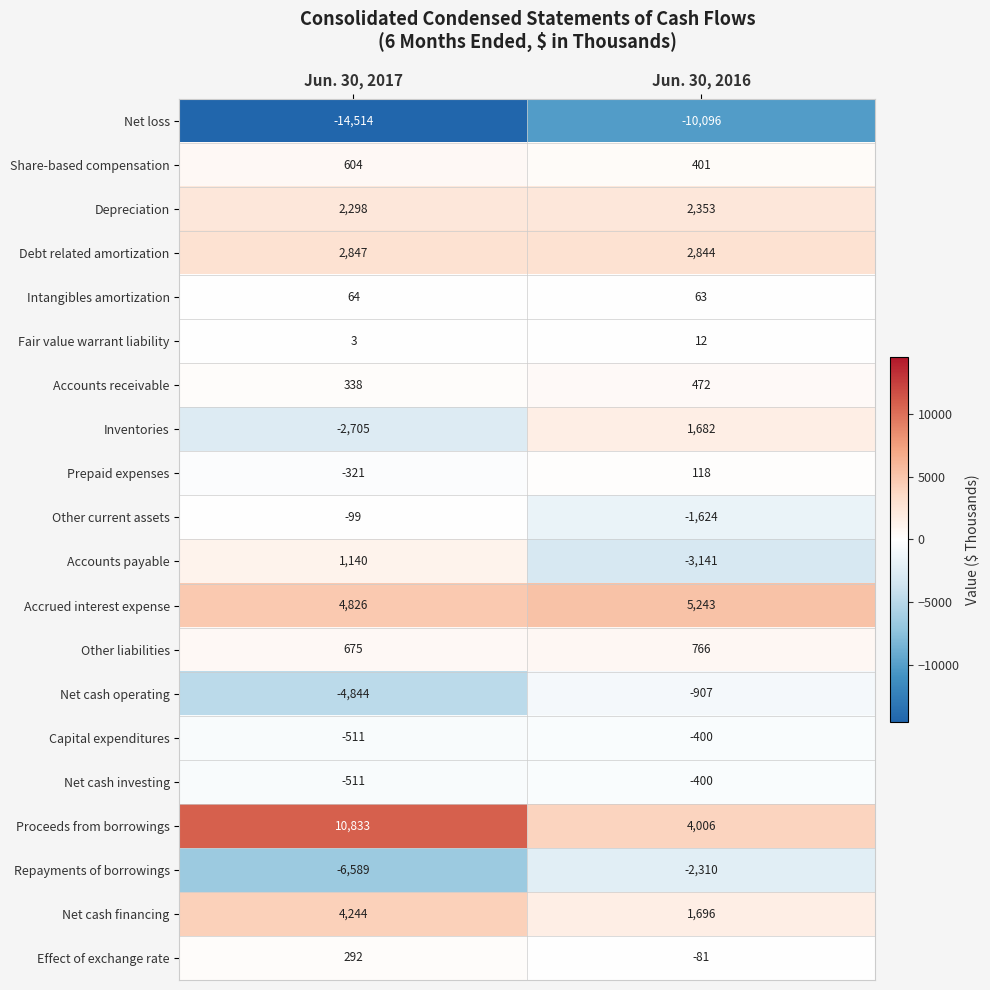

What is the spread (max minus min) of values at Jun. 30, 2017?

25347